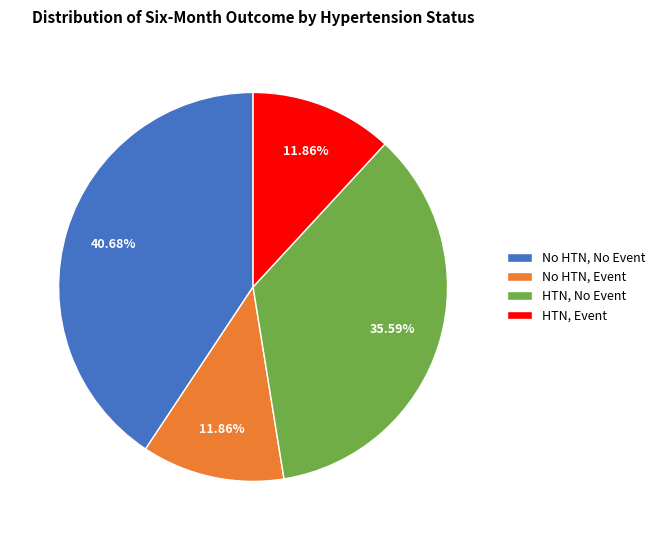

Does No HTN, No Event represent more than half of the total?

No